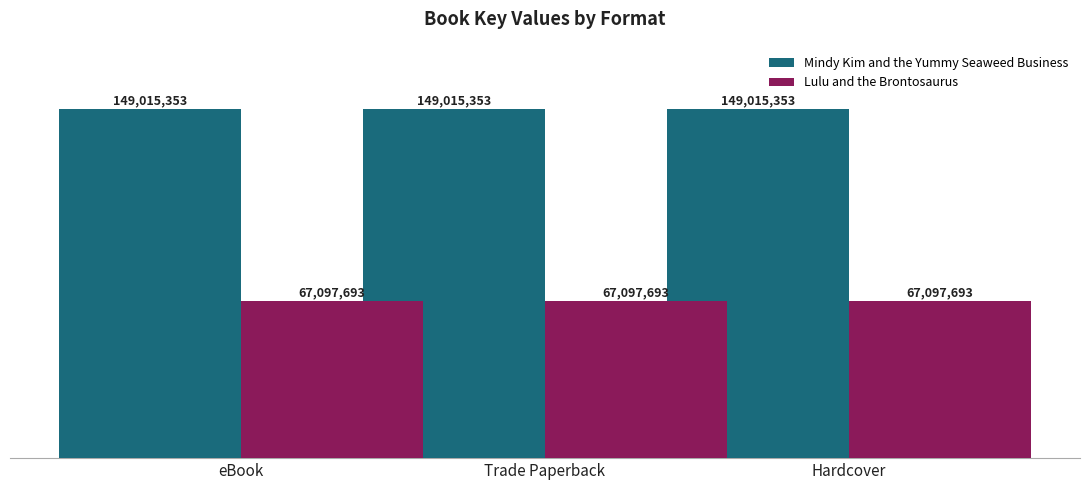

What are all the series names shown in the legend?

Mindy Kim and the Yummy Seaweed Business, Lulu and the Brontosaurus